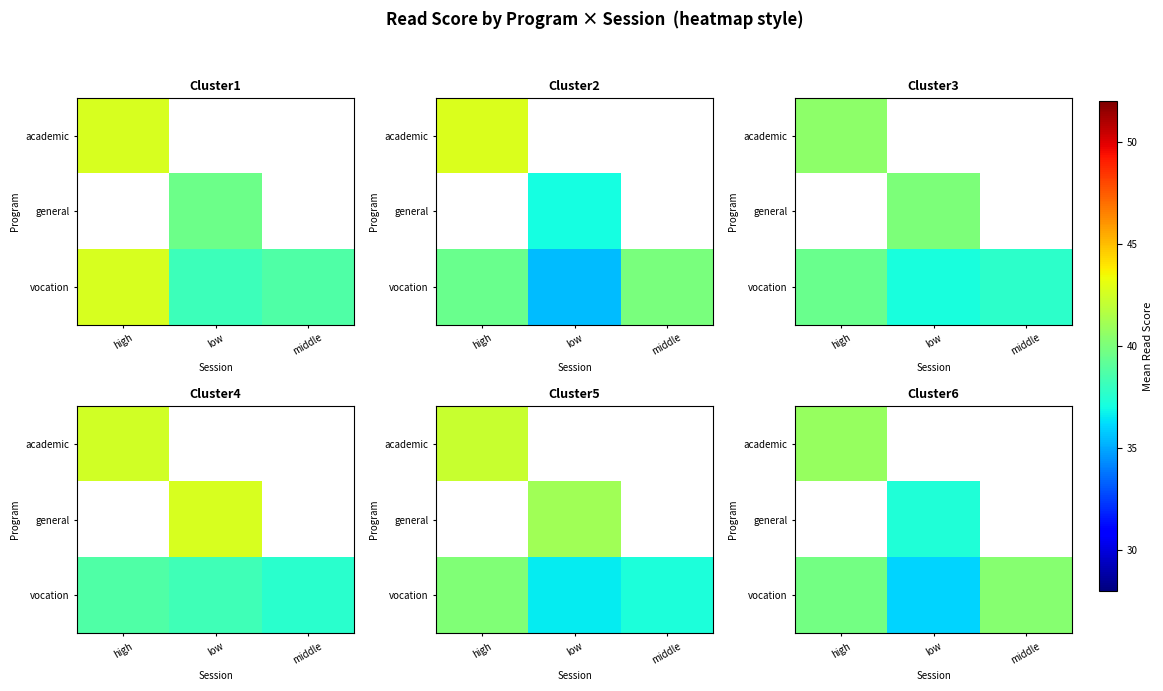

How many values in the vocation series exceed 39?

2